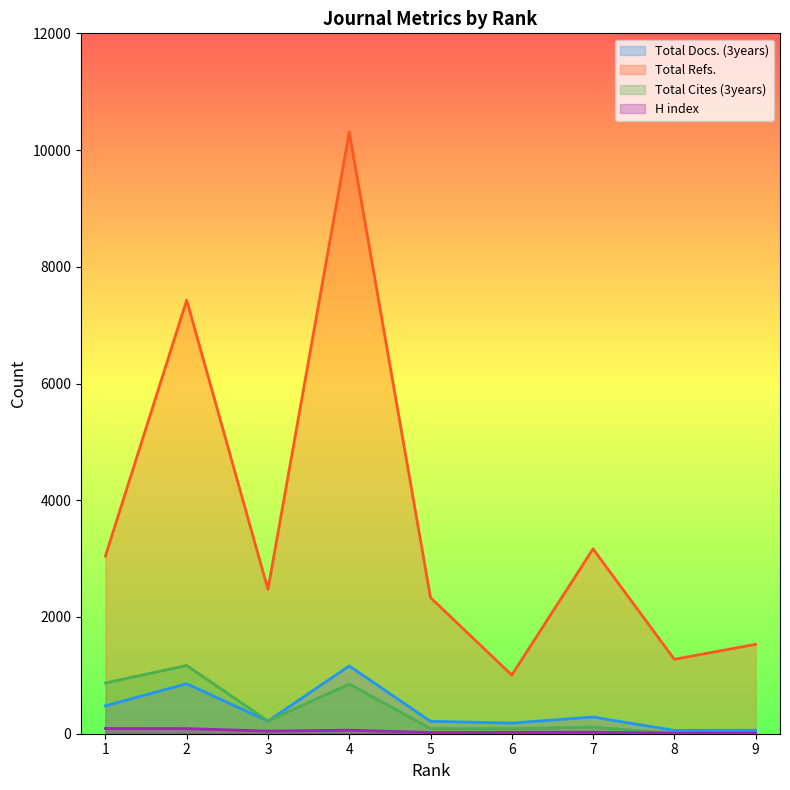

True or false: H index and Total Cites (3years) intersect in this chart.

True